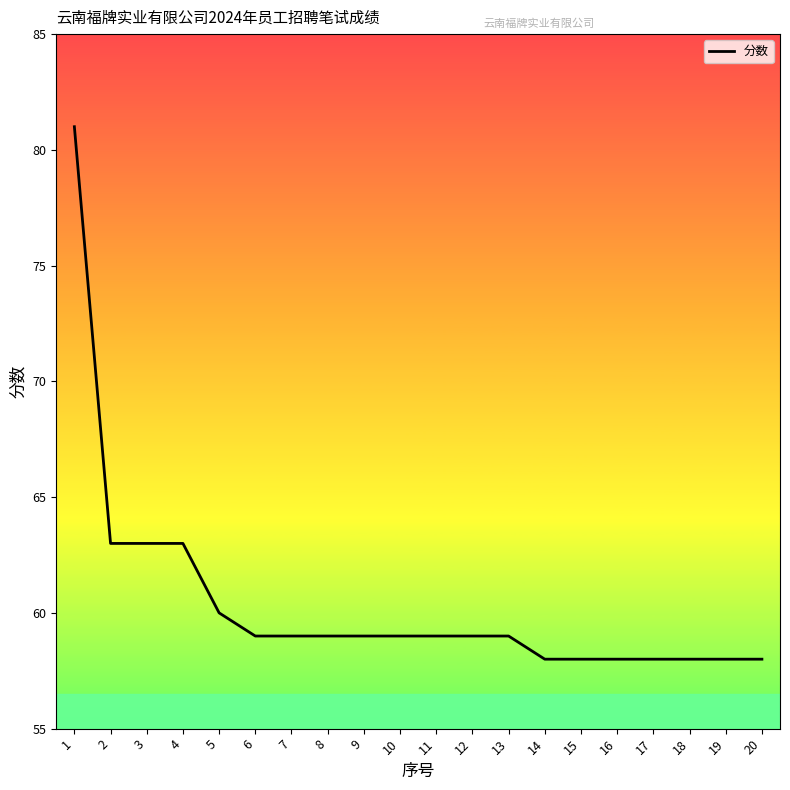

What is the maximum value shown in the chart?

81